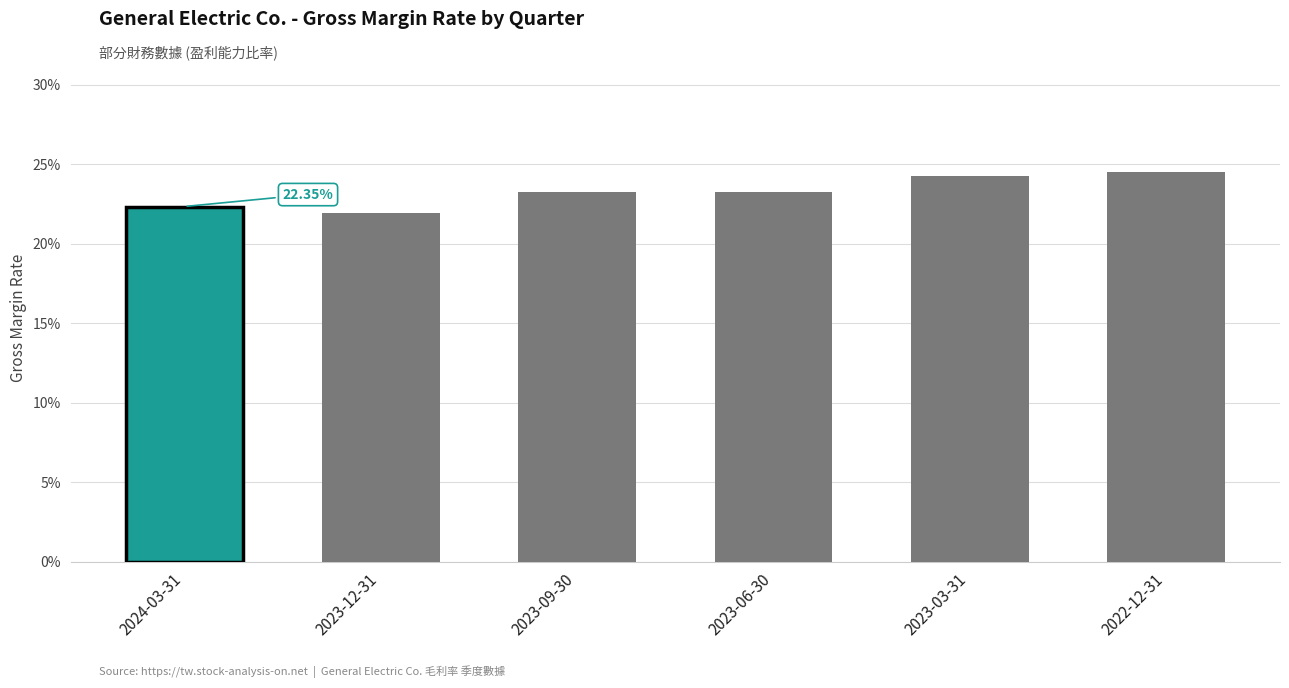

Which has a higher value, 2022-12-31 or 2023-09-30?

2022-12-31